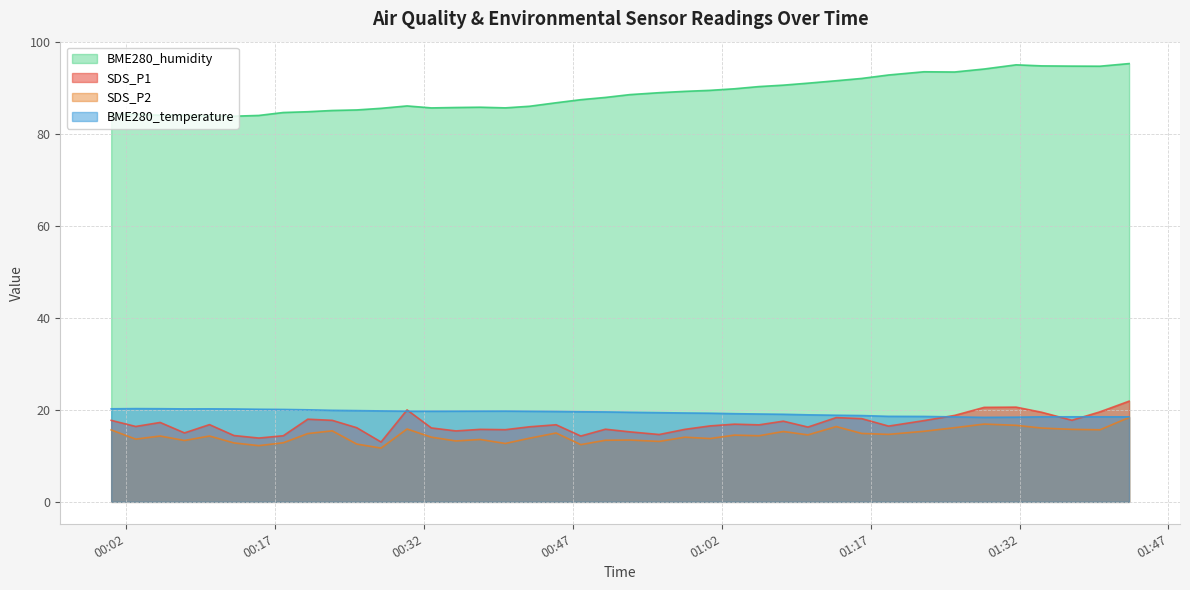

At which category does the chart reach its peak across all series?

2021/07/12 01:43:02